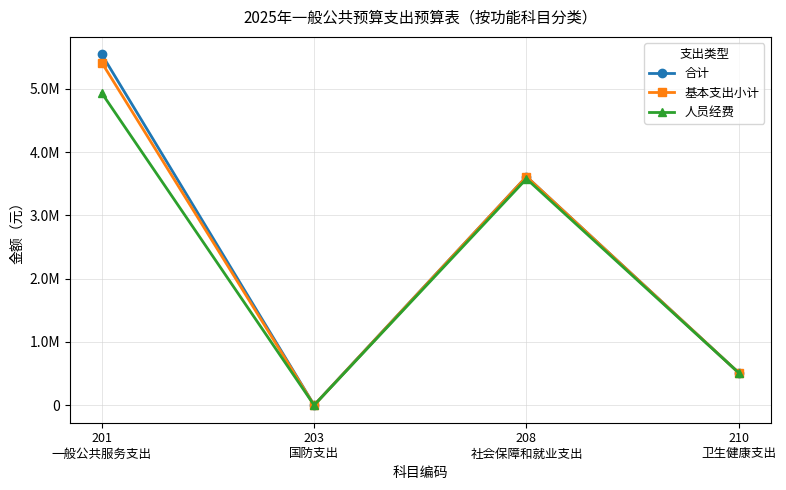

What position from the right is 208
社会保障和就业支出?

2